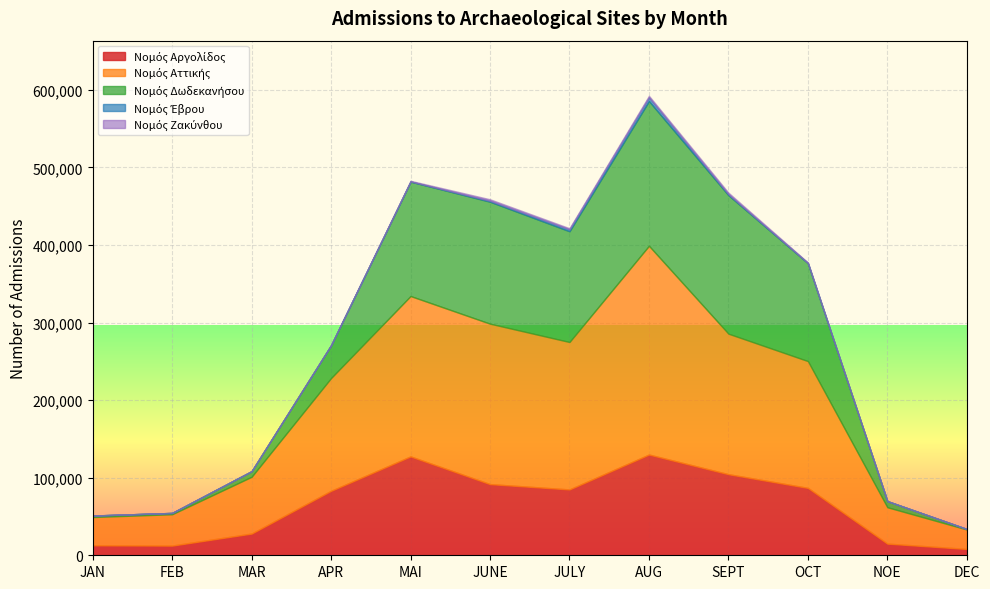

True or false: Νομός Αττικής has a value of 206802 at MAI.

True